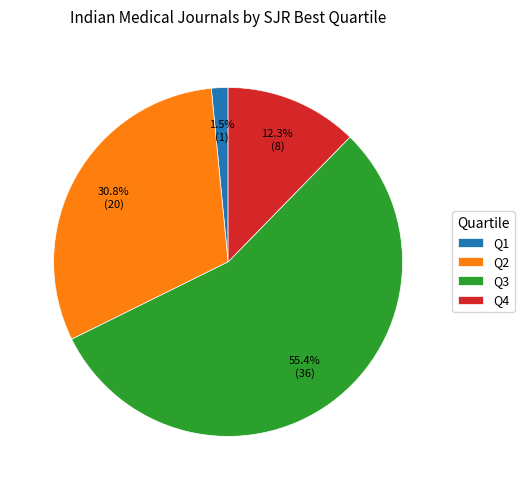

Which slice is the smallest?

Q1